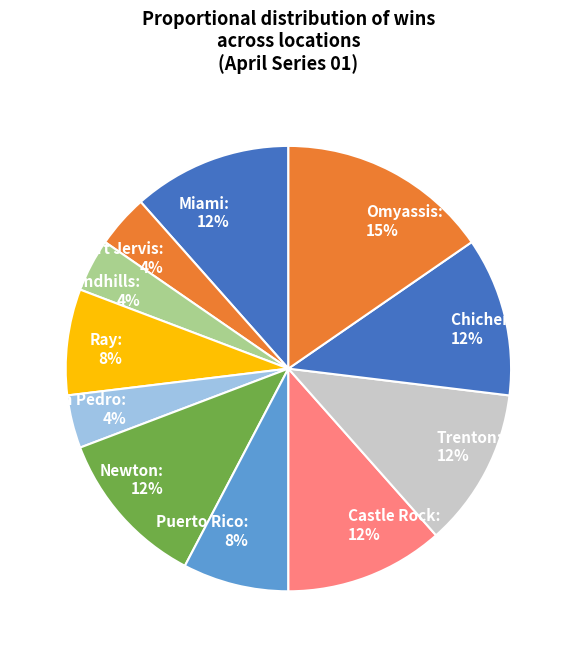

Count the number of slices in the pie.

11